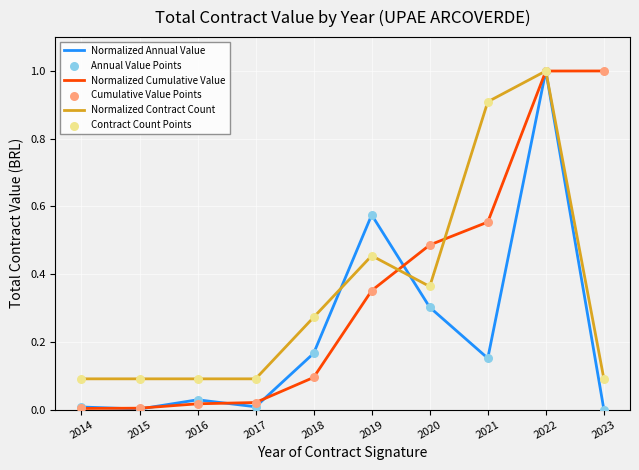

Which series changed the most between 2018 and 2022?

Normalized Cumulative Value